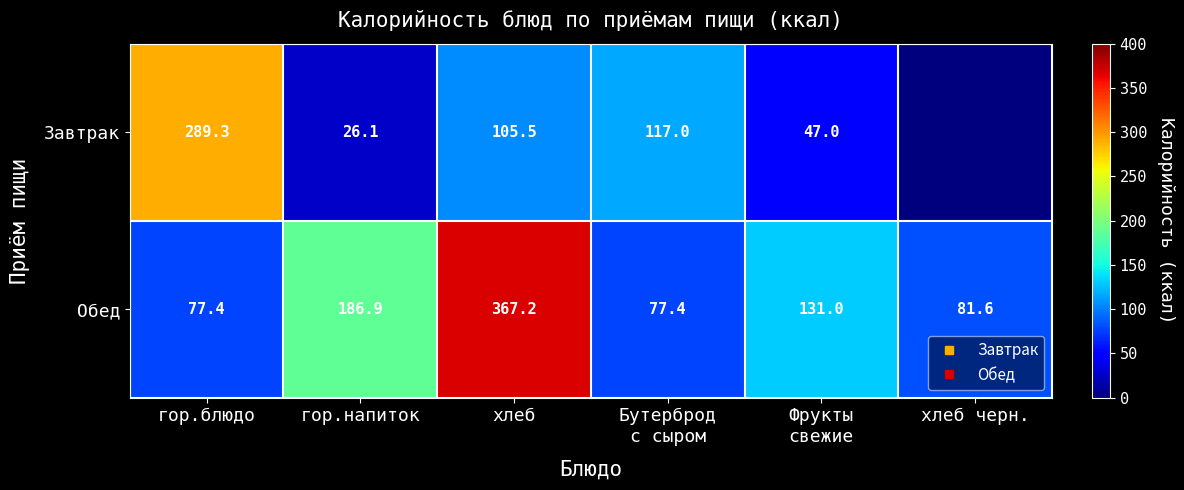

Between гор.напиток and Бутерброд с сыром, which series saw the biggest shift?

Обед